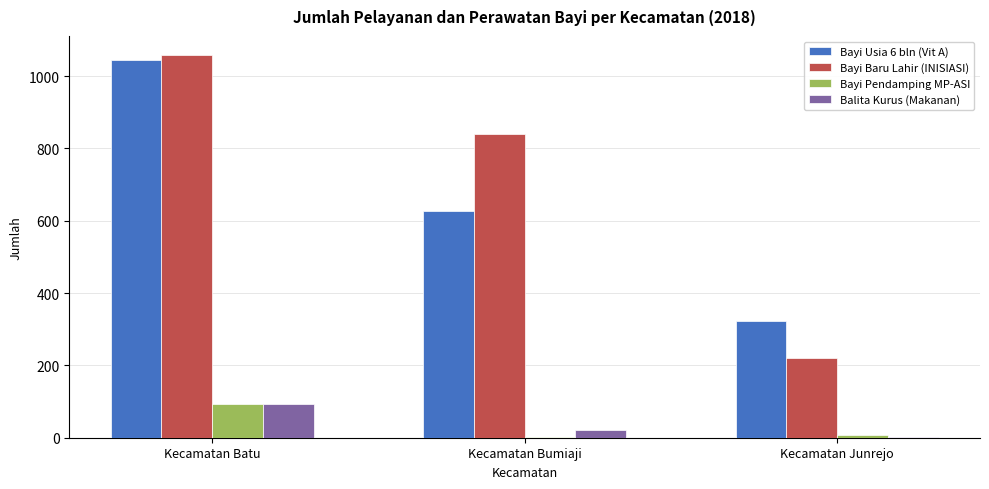

At which label does Bayi Baru Lahir (INISIASI) first exceed 840?

Kecamatan Batu